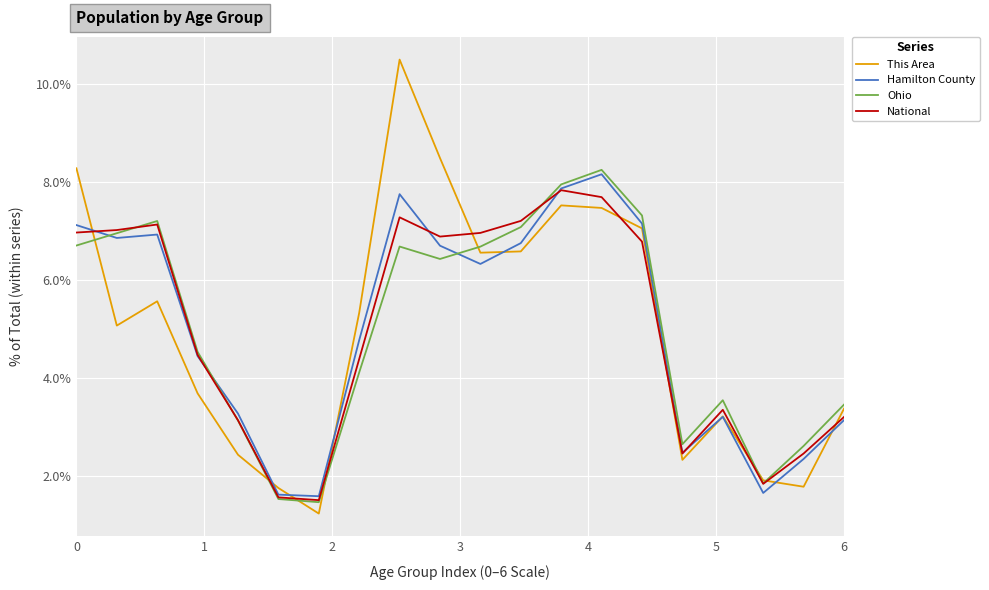

What is the highest value of the This Area series?

10.5